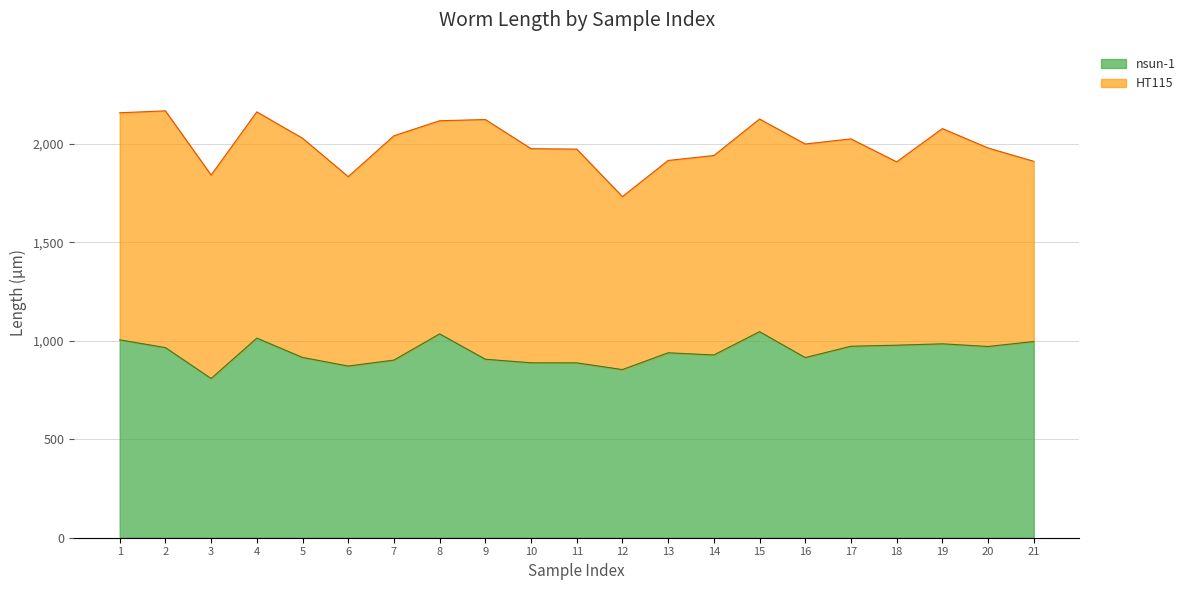

Count the number of categories in the chart.

21